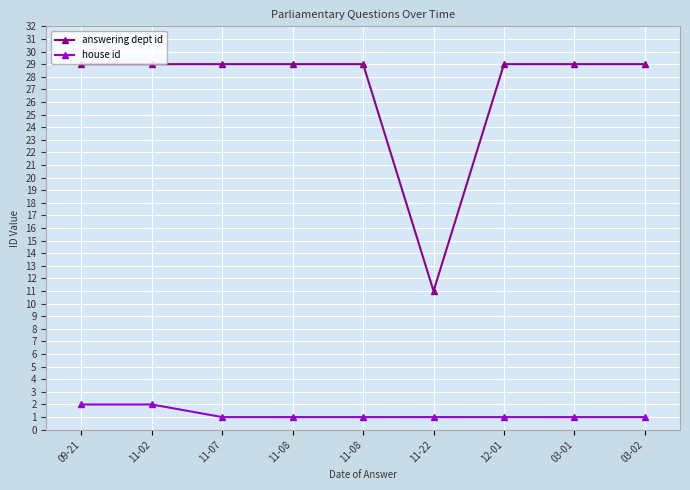

What is the label of the 7th point from the right?

11-07